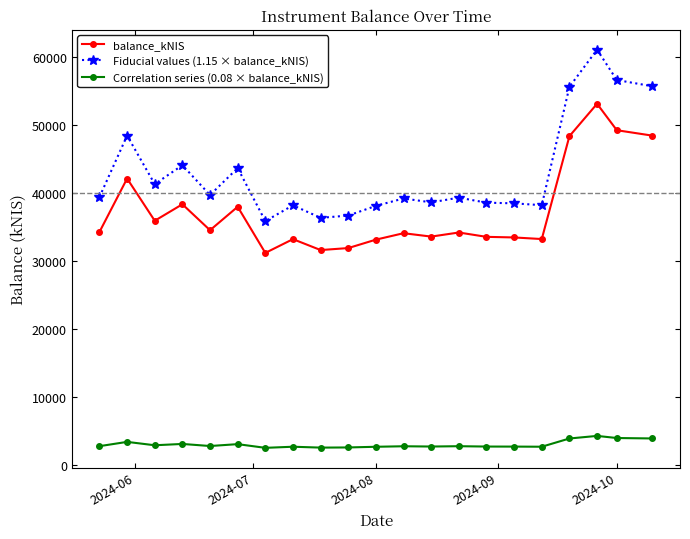

At how many categories does at least one series exceed 47358?

5